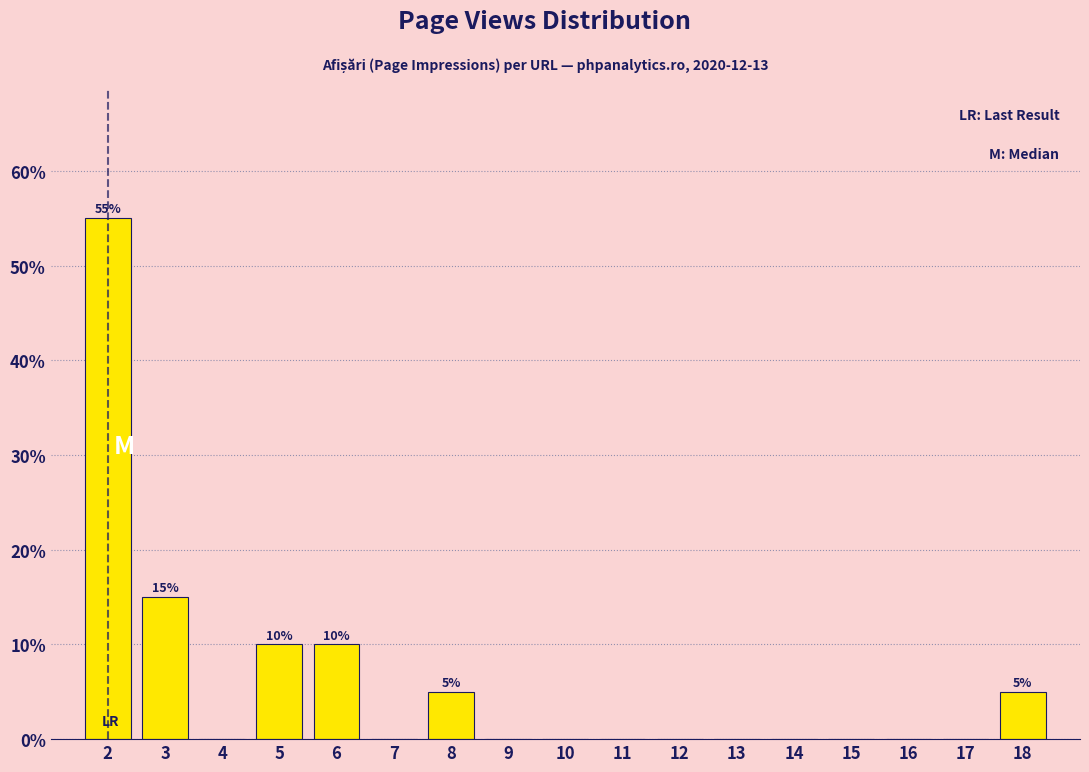

Which range on the x-axis has the tallest bar?

1.5 to 2.5